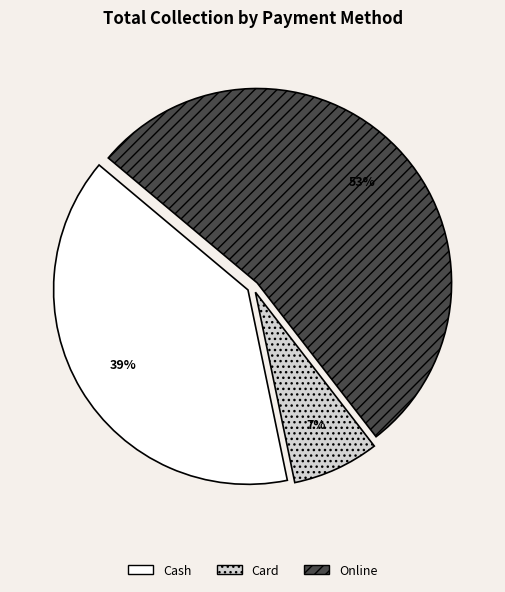

Between Online and Cash, which is larger?

Online